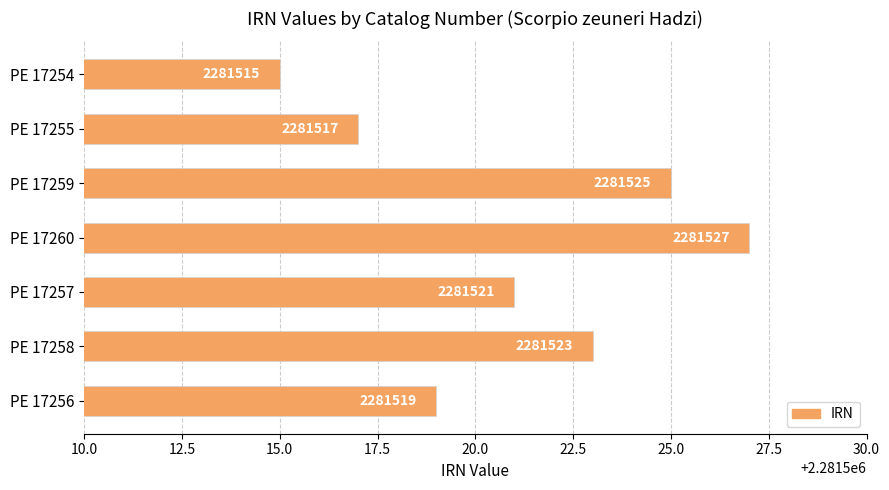

Does the chart contain any negative values?

No